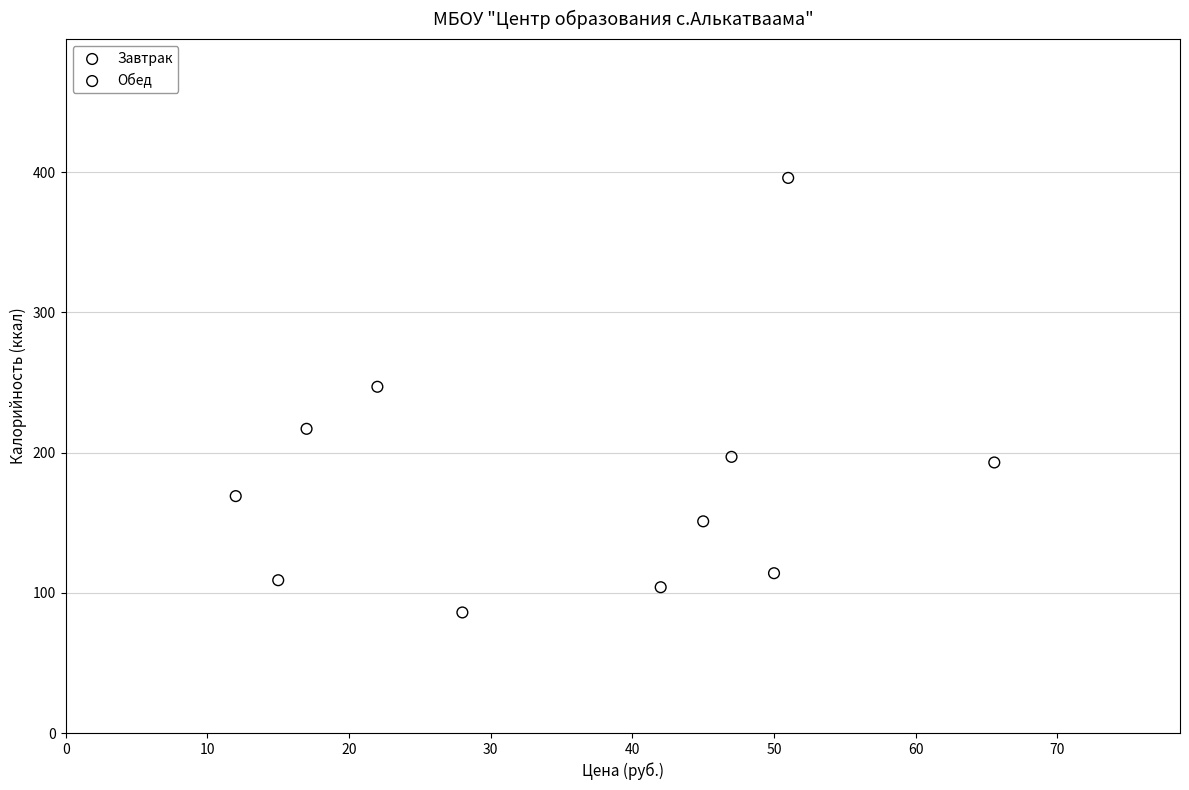

Which series contains the lowest Y value?

Обед